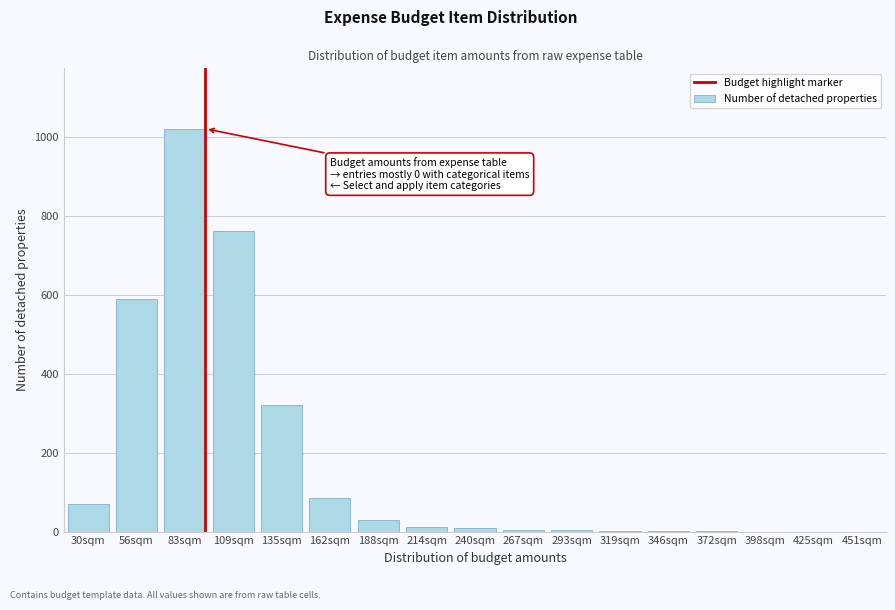

What is the sum of all values?

2907